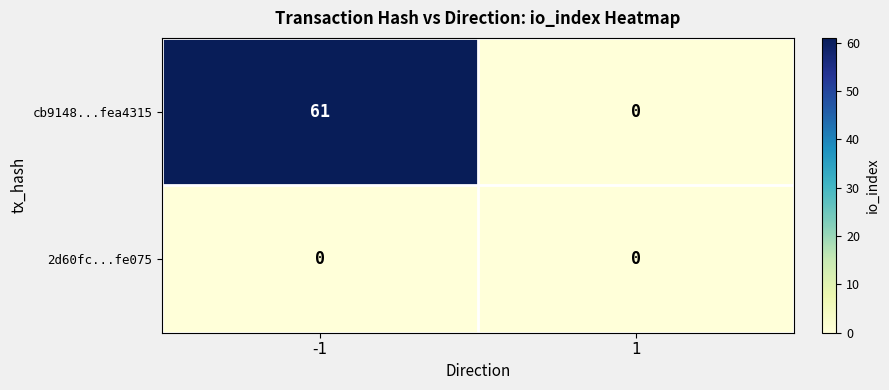

Reading left to right, list all the values displayed in this chart.

cb9148...fea4315: 61	0
2d60fc...fe075: 0	0